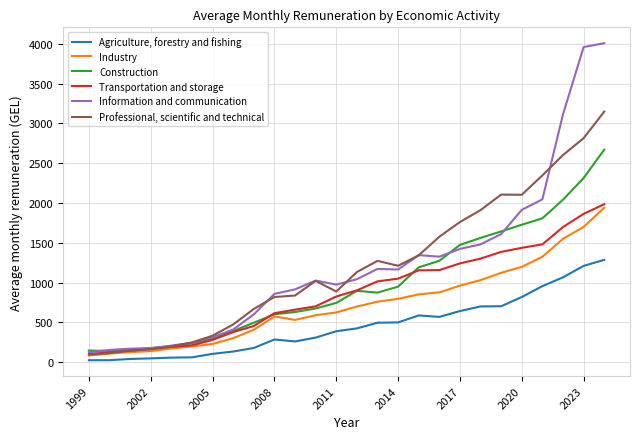

What is the difference between the maximum and minimum values in the Transportation and storage series?

1880.5